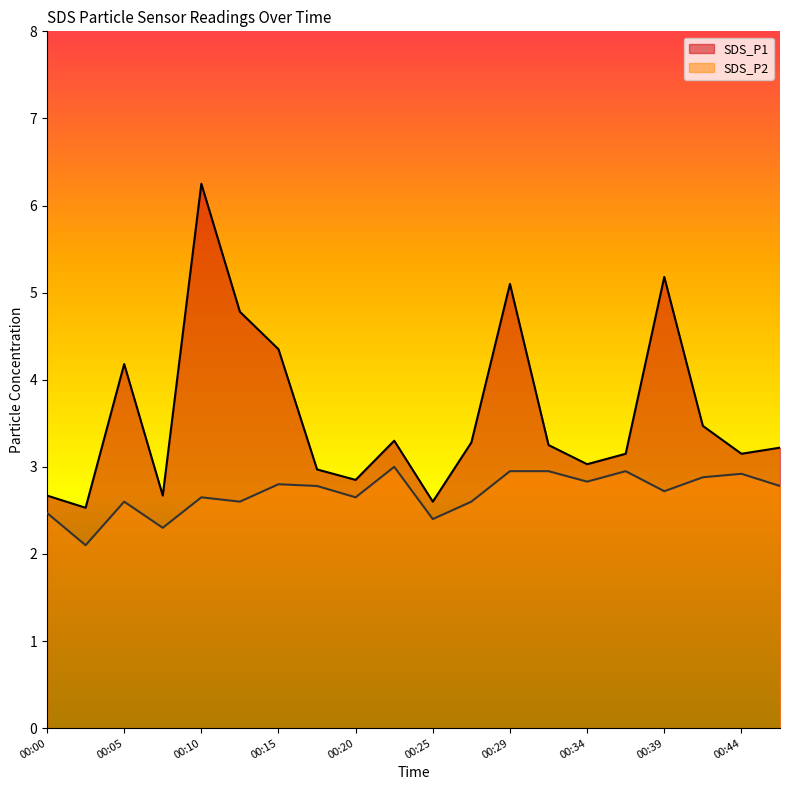

What is the difference between the highest and lowest values at 00:22?

0.3